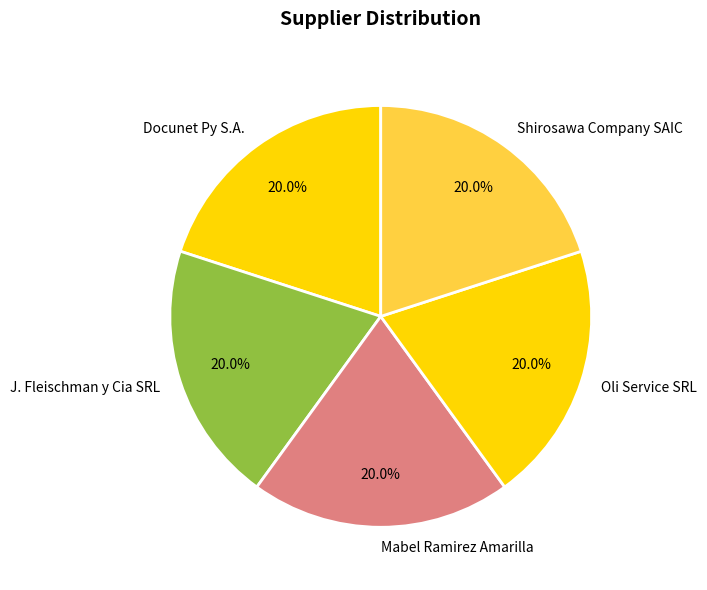

What is the ratio of the value at J. Fleischman y Cia SRL to the value at Mabel Ramirez Amarilla?

1.0